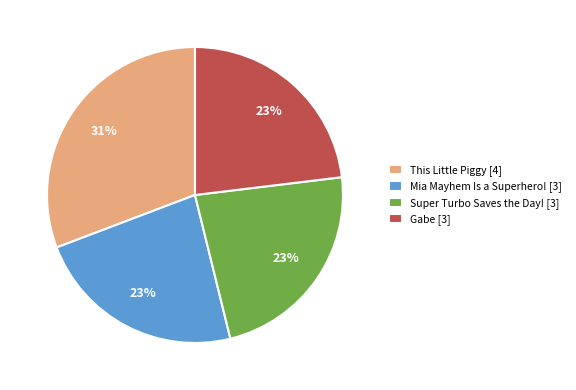

Do Gabe [3] and Mia Mayhem Is a Superhero! [3] together represent more than half of the pie?

No